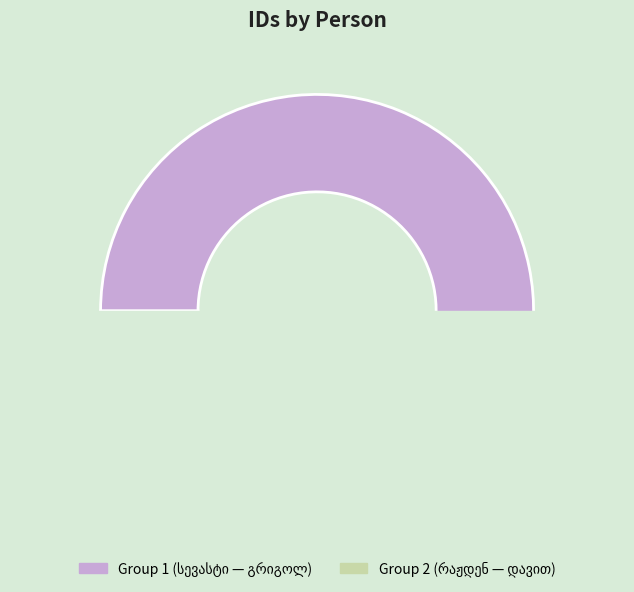

Count the number of slices in the pie.

9